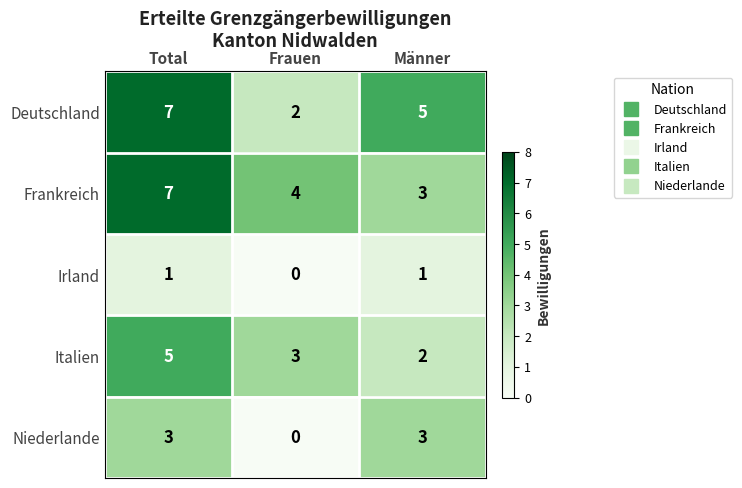

What is the difference between the highest and lowest values at Frauen?

4